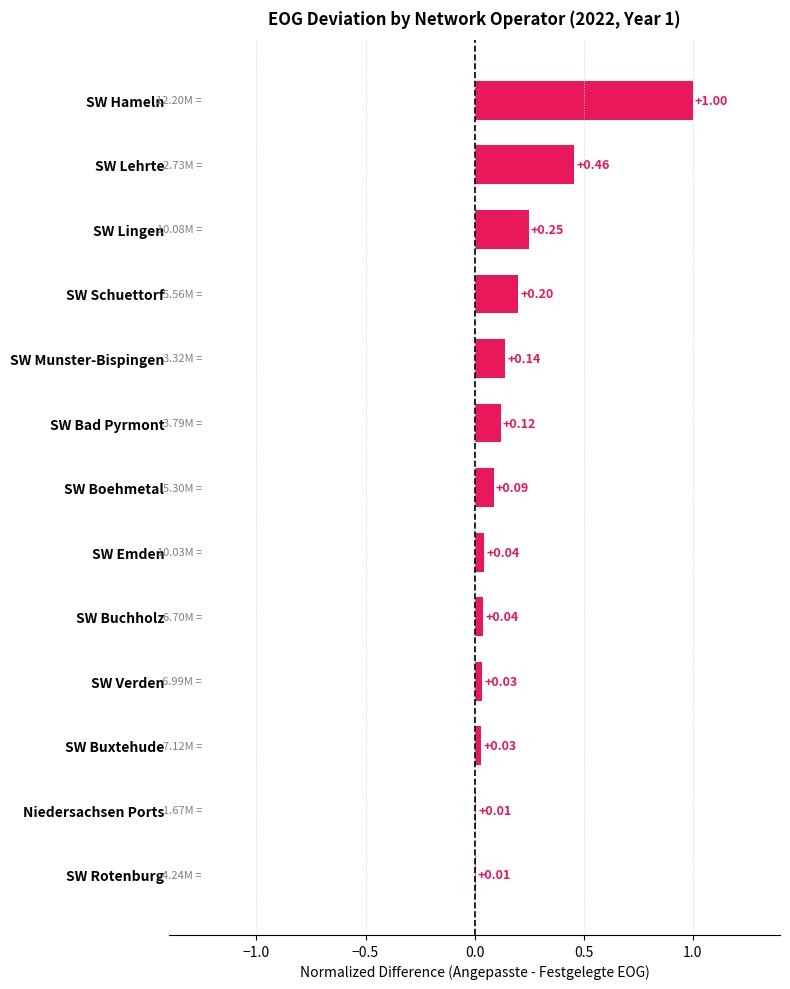

Between SW Lehrte and SW Munster-Bispingen, which is larger?

SW Lehrte